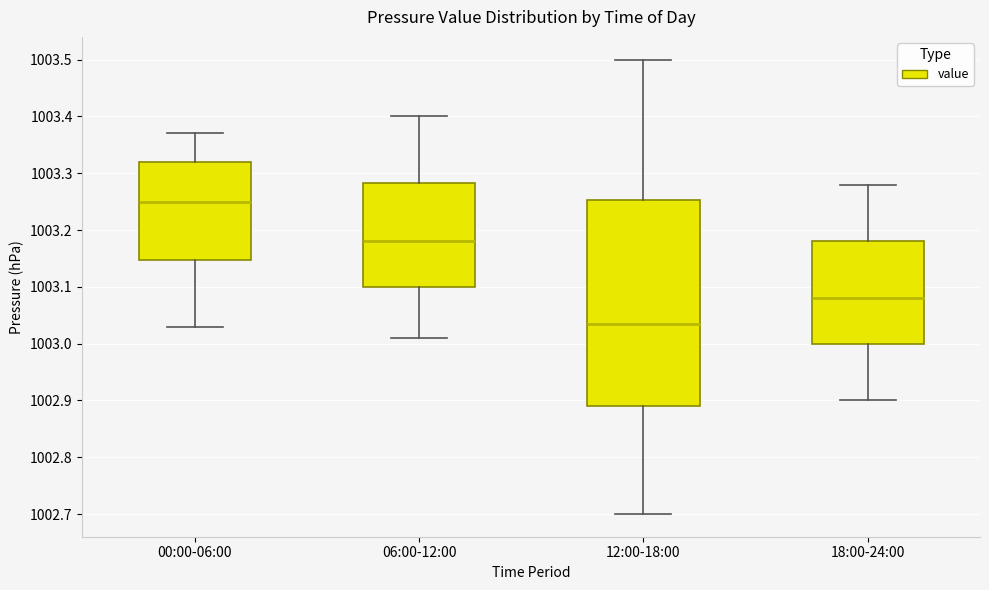

Comparing the boxes themselves (not the whiskers), which one is the tallest?

12:00-18:00